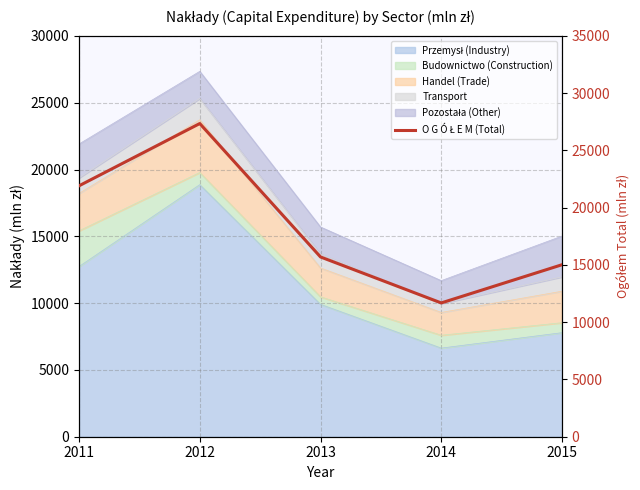

What is the greatest value displayed?

27346.7